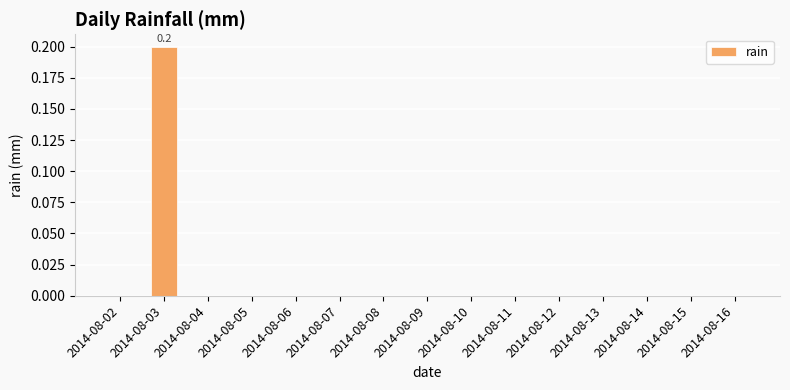

At which category does the chart reach its peak across all series?

2014-08-03